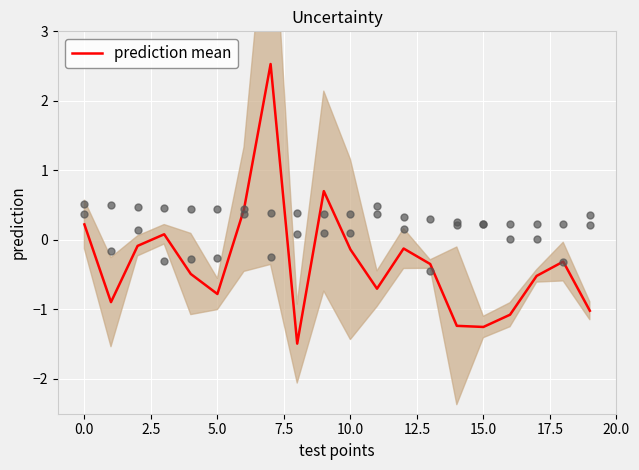

The prediction mean series shows 0.2 at 0.0. True or false?

True